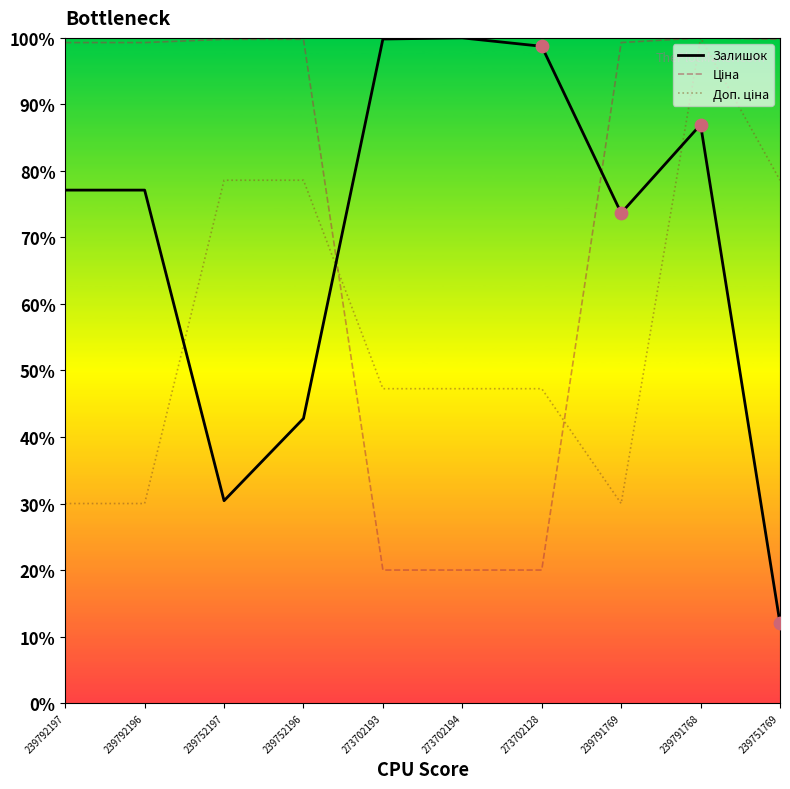

Which series has the widest spread of values?

Залишок